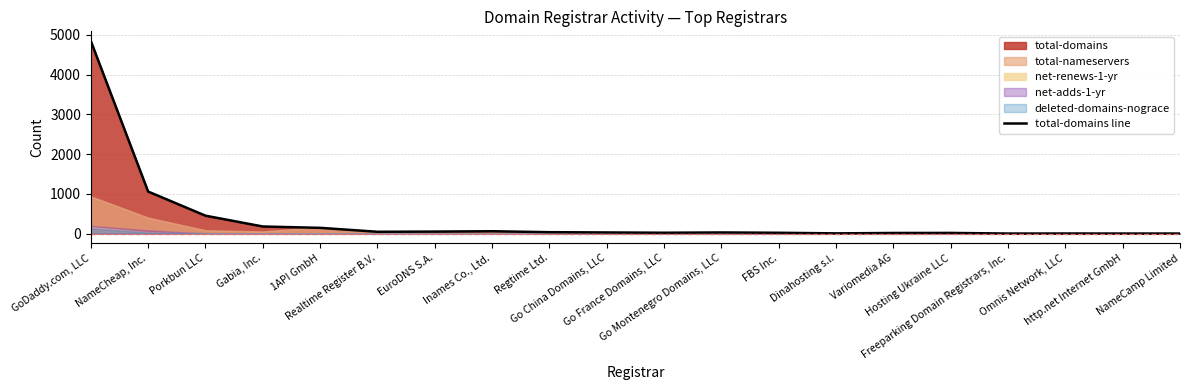

The chart shows a value of 1 at NameCamp Limited. True or false?

True